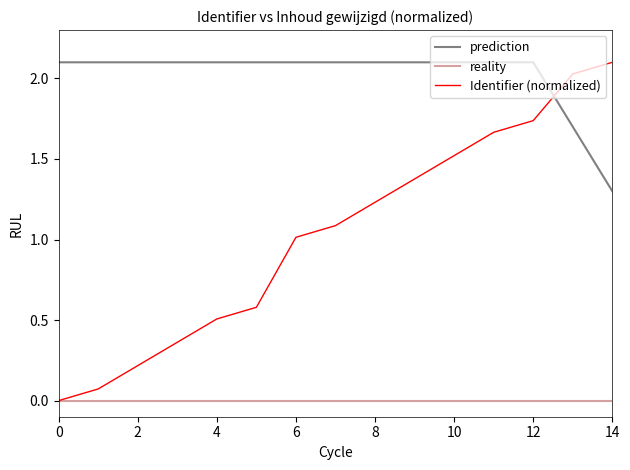

Which series has the largest range (max minus min)?

Identifier (normalized)